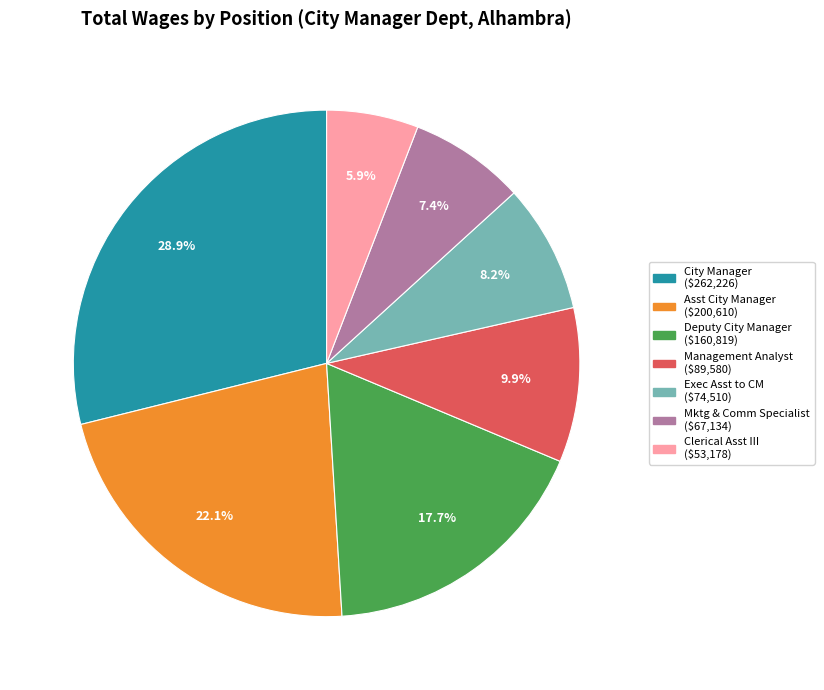

Is there a majority slice in this chart?

No